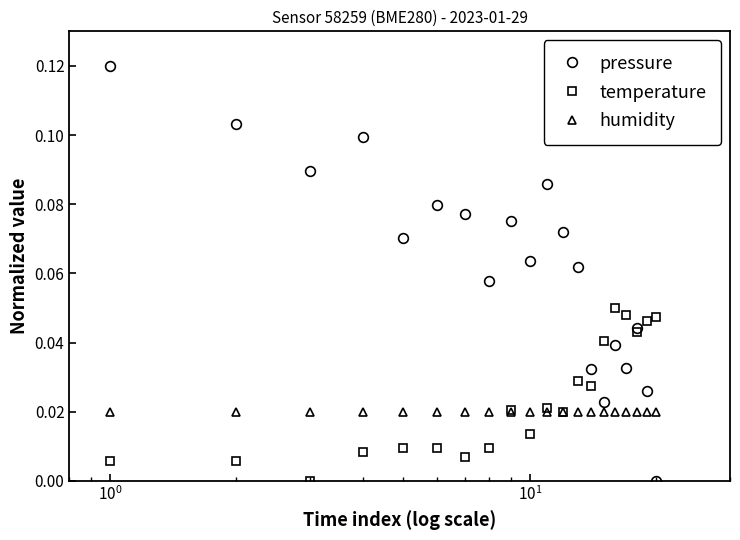

List the series in order of their peak value, lowest first.

humidity, temperature, pressure